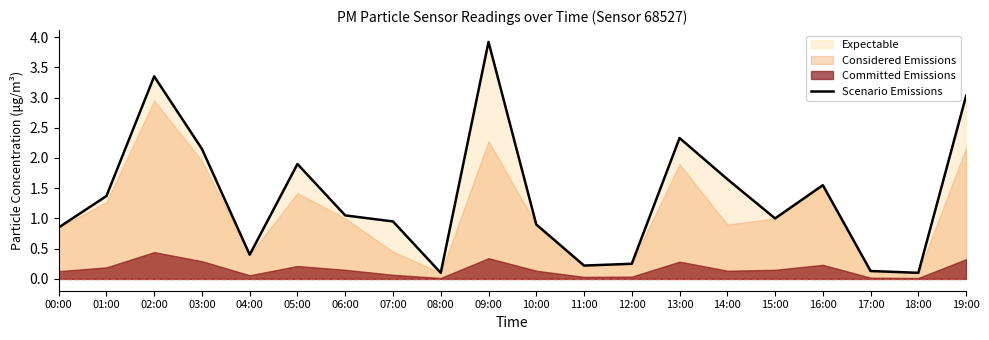

What is the minimum value shown in the chart?

0.1